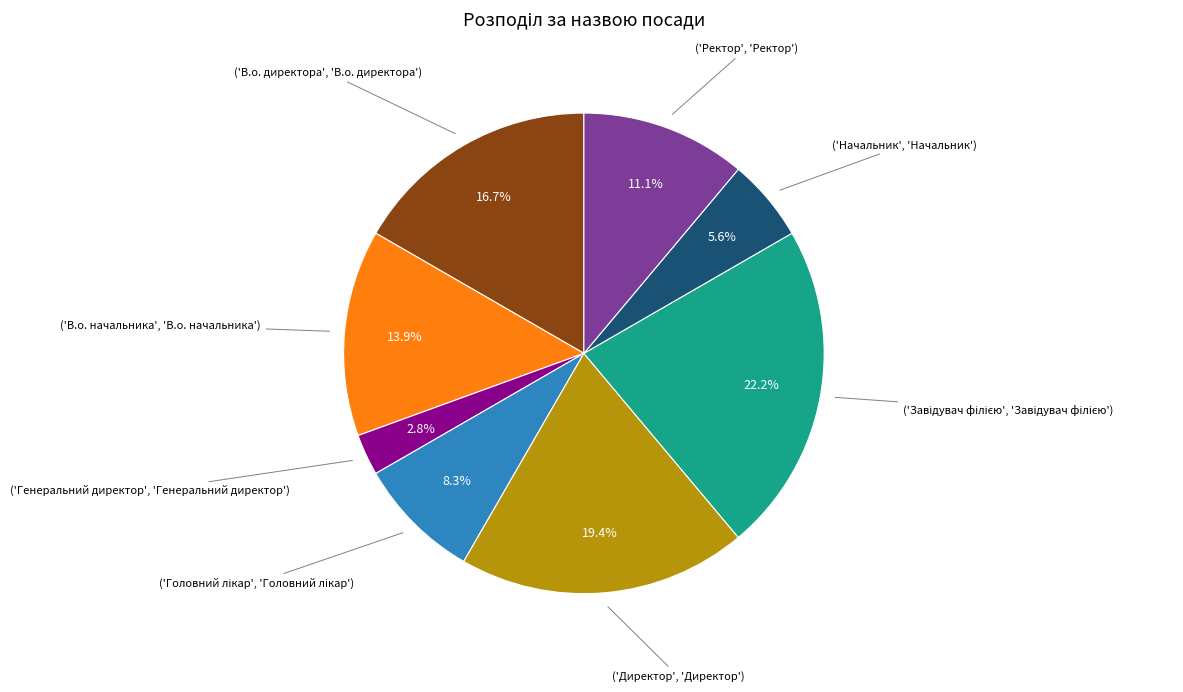

How many segments does this pie chart have?

8